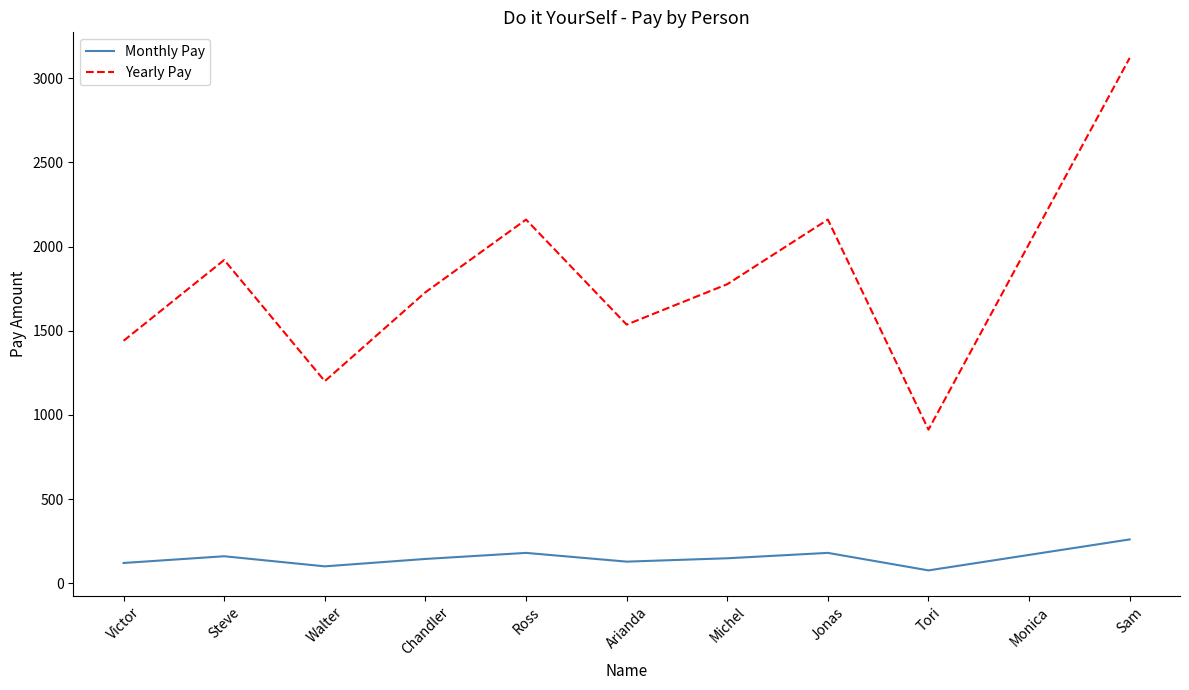

What is the difference between the maximum and minimum values in the Monthly Pay series?

184